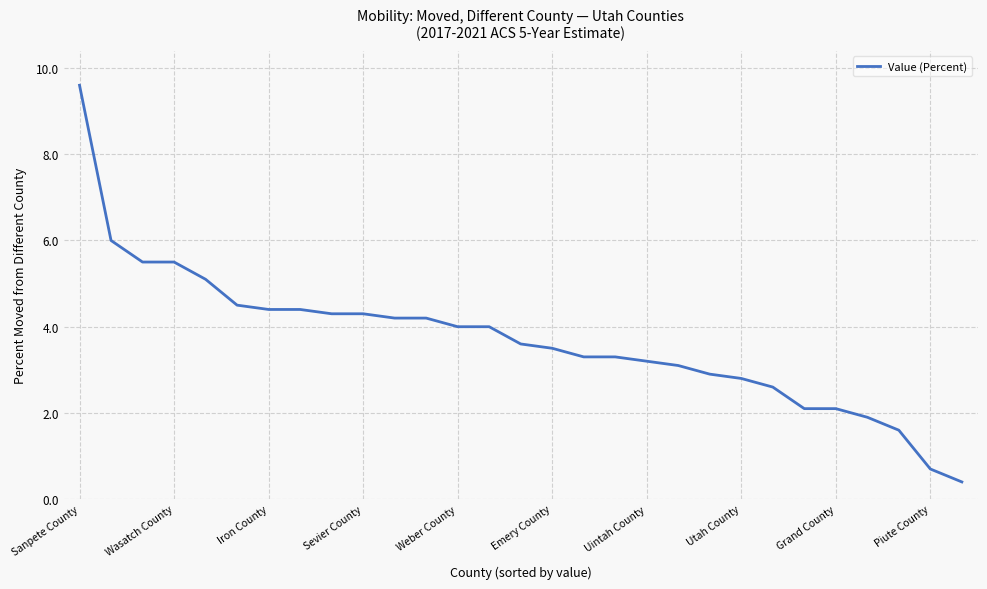

How many categories are shown in the chart?

29